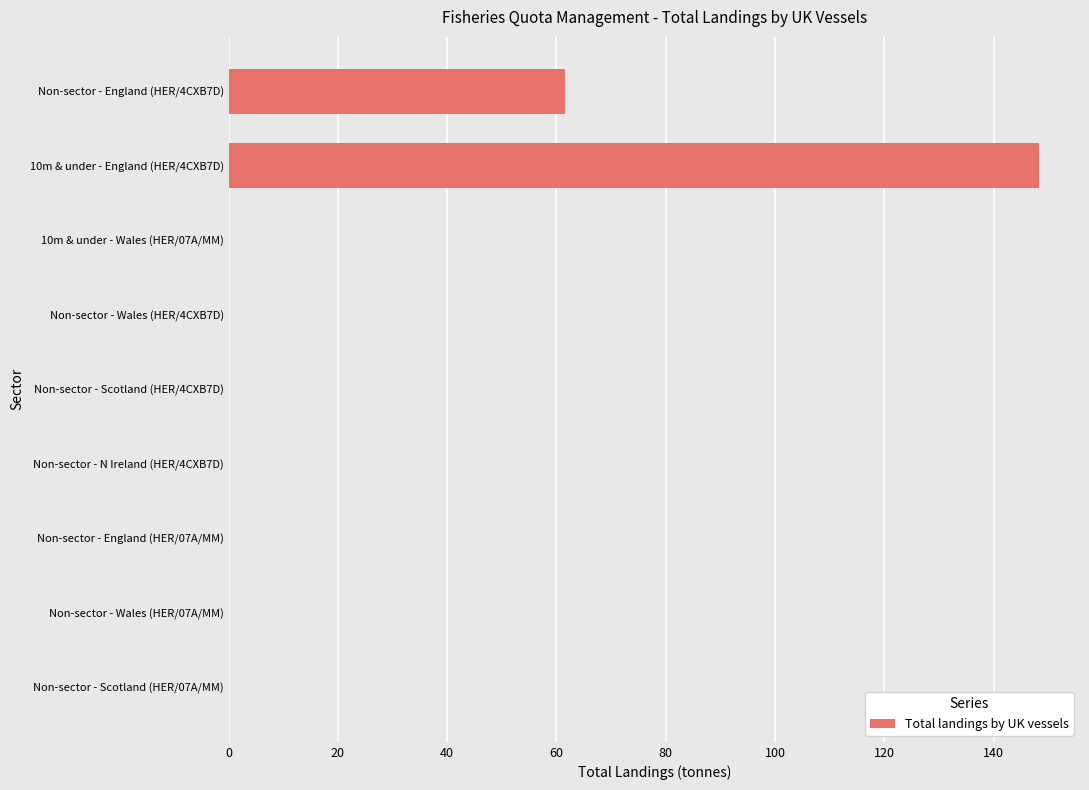

Where is the data nearest to the value 74?

Non-sector - England (HER/4CXB7D)